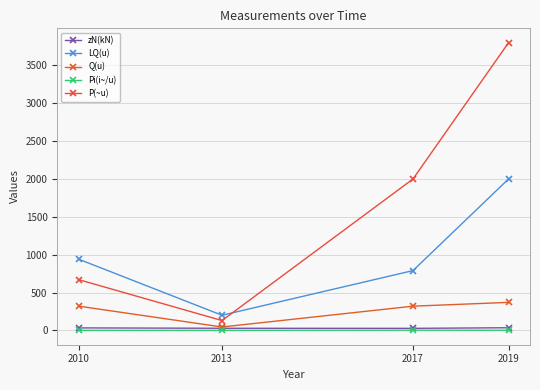

True or false: P(~u) and Pi(i~/u) intersect in this chart.

False